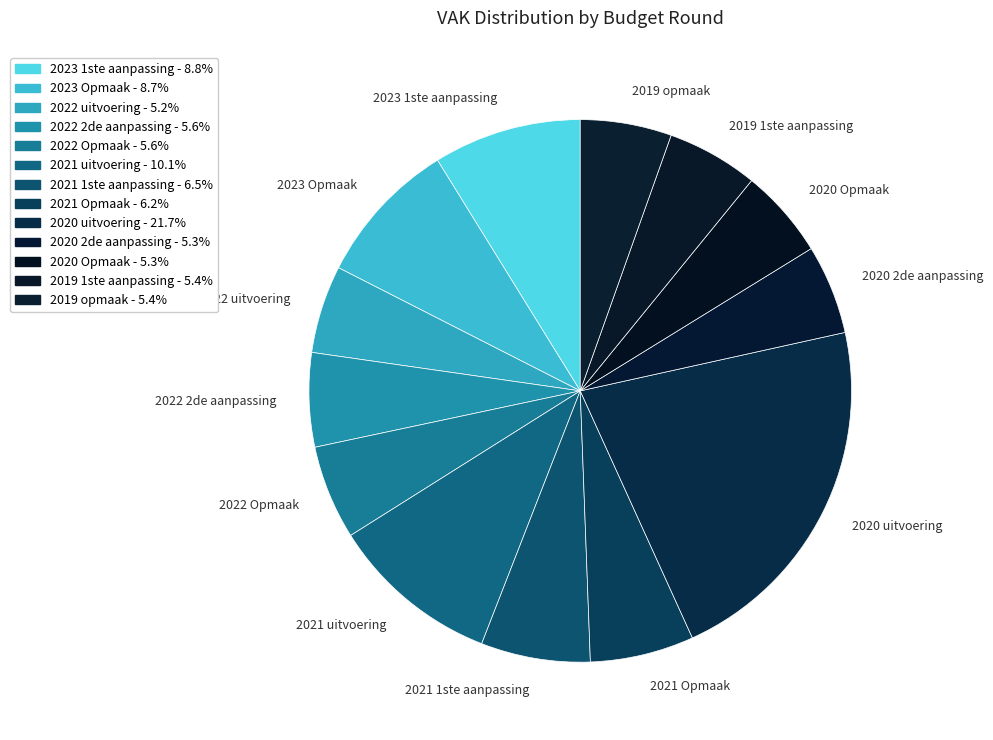

Which category has the biggest portion of the pie?

2020 uitvoering